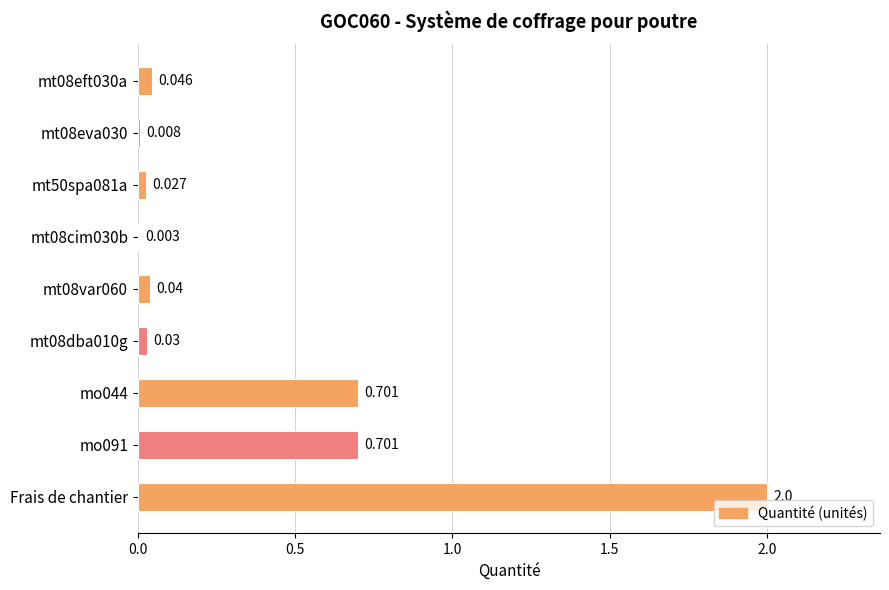

At which category does the chart reach its peak across all series?

Frais de chantier